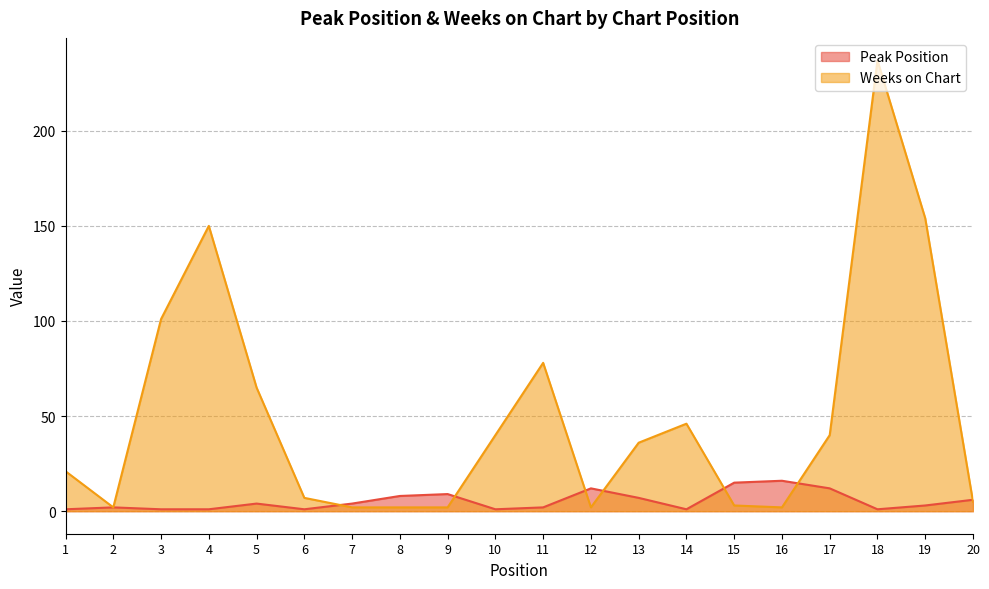

In Weeks on Chart, how many points are lower than both neighbors (excluding endpoints)?

3